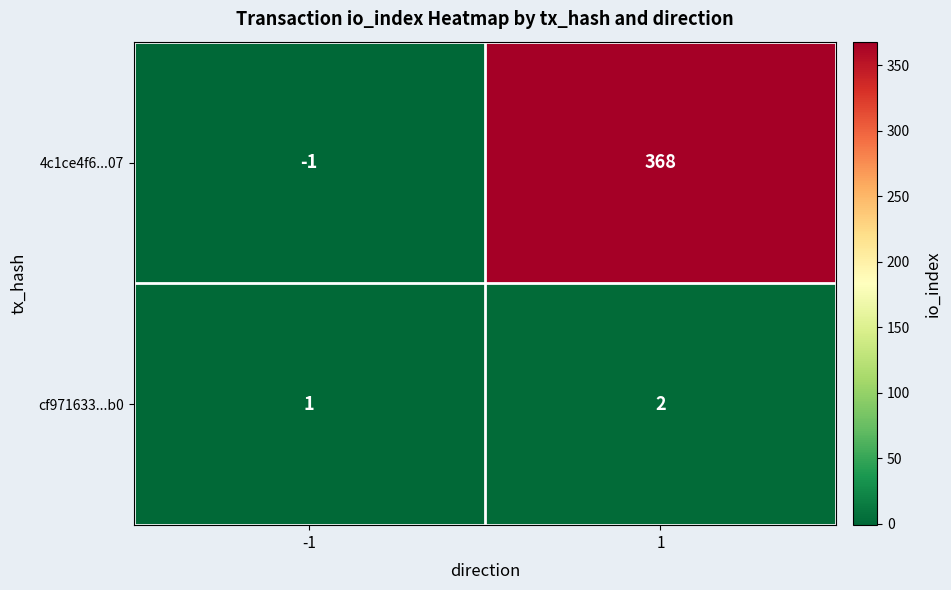

List the series in order of their peak value, lowest first.

cf971633...b0, 4c1ce4f6...07